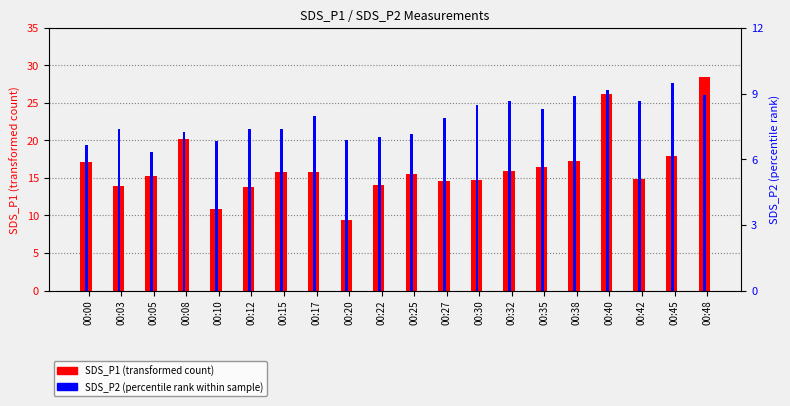

Reading right to left, list all the values displayed in this chart.

SDS_P1: 28.5	18.0	14.8	26.2	17.2	16.4	16.0	14.8	14.7	15.5	14.1	9.4	15.8	15.8	13.8	10.9	20.2	15.2	13.9	17.1
SDS_P2: 8.9	9.5	8.7	9.2	8.9	8.3	8.7	8.5	7.9	7.2	7.0	6.9	8.0	7.4	7.4	6.8	7.2	6.3	7.4	6.7